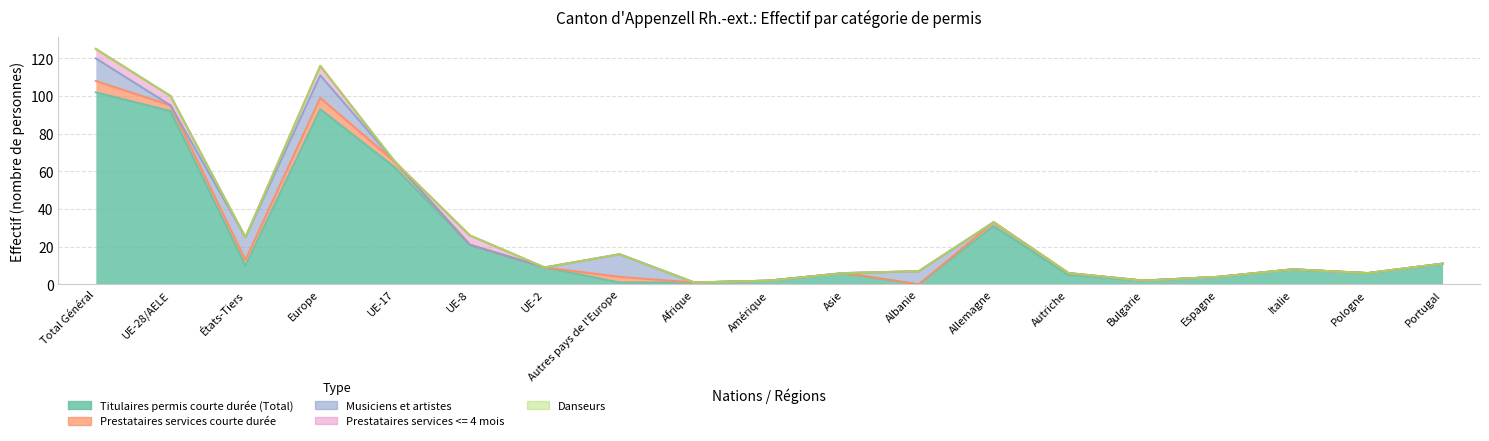

True or false: Musiciens et artistes has more than 2 interior local peaks.

False